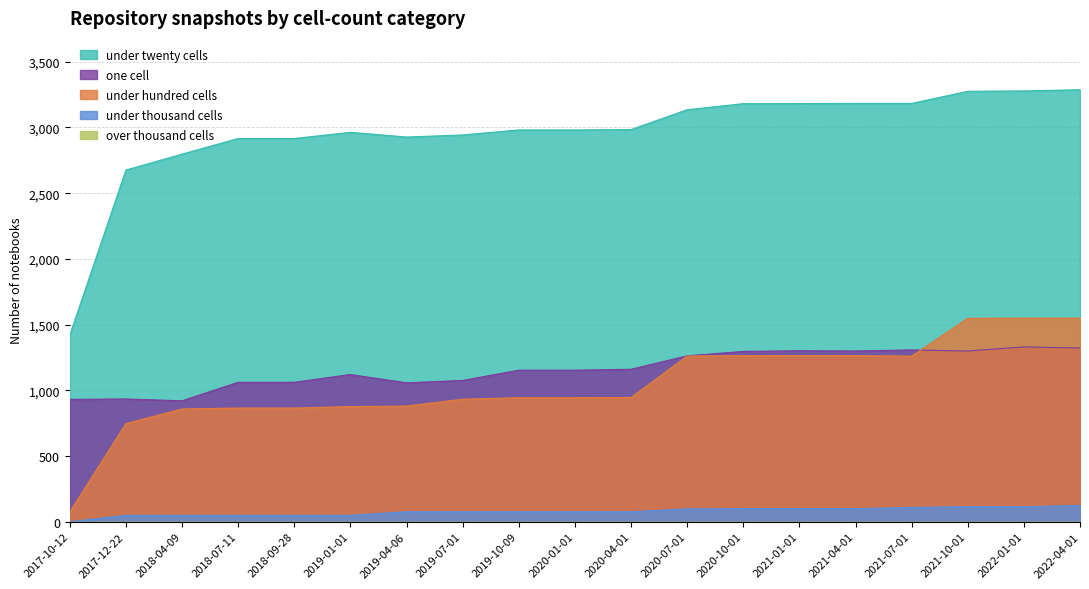

How many lines are shown in the chart?

5